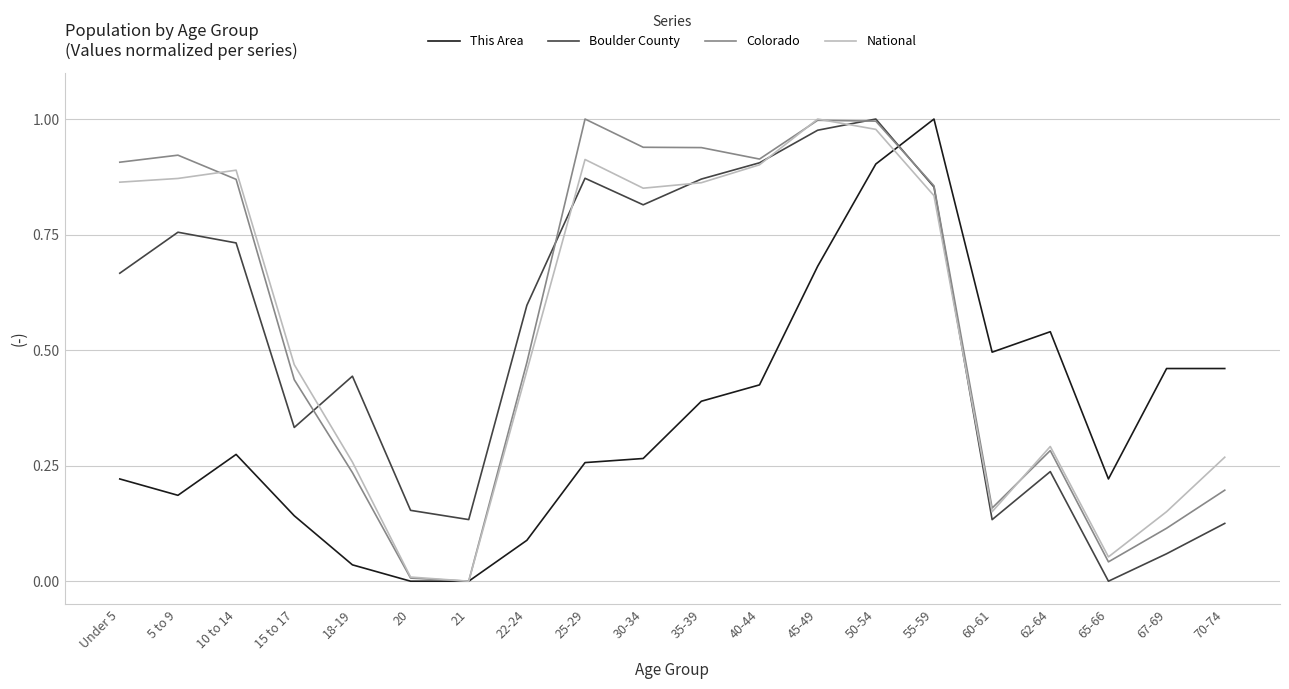

What are all the series names shown in the legend?

This Area, Boulder County, Colorado, National